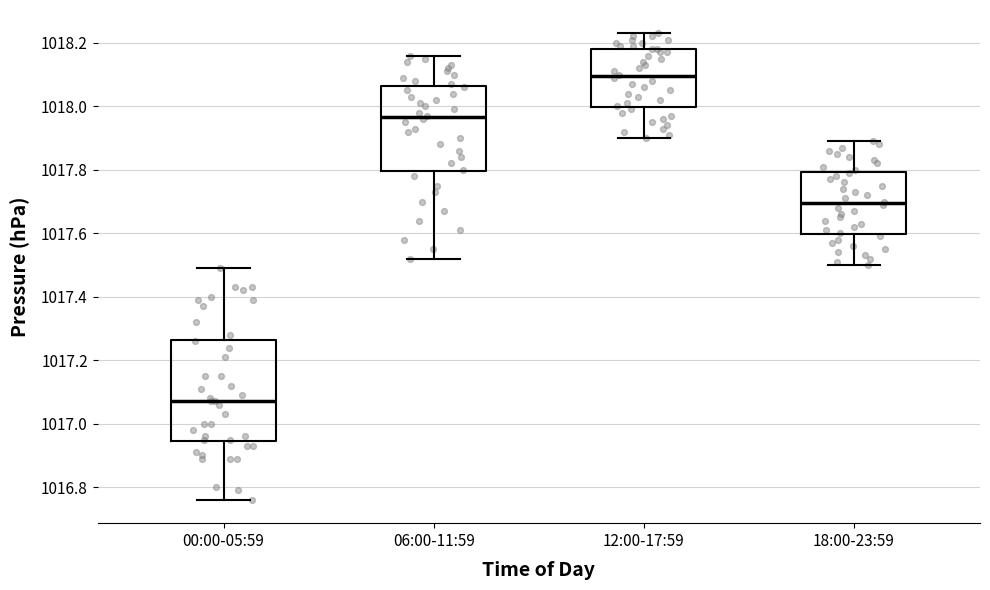

Which box's median line is the highest?

12:00-17:59